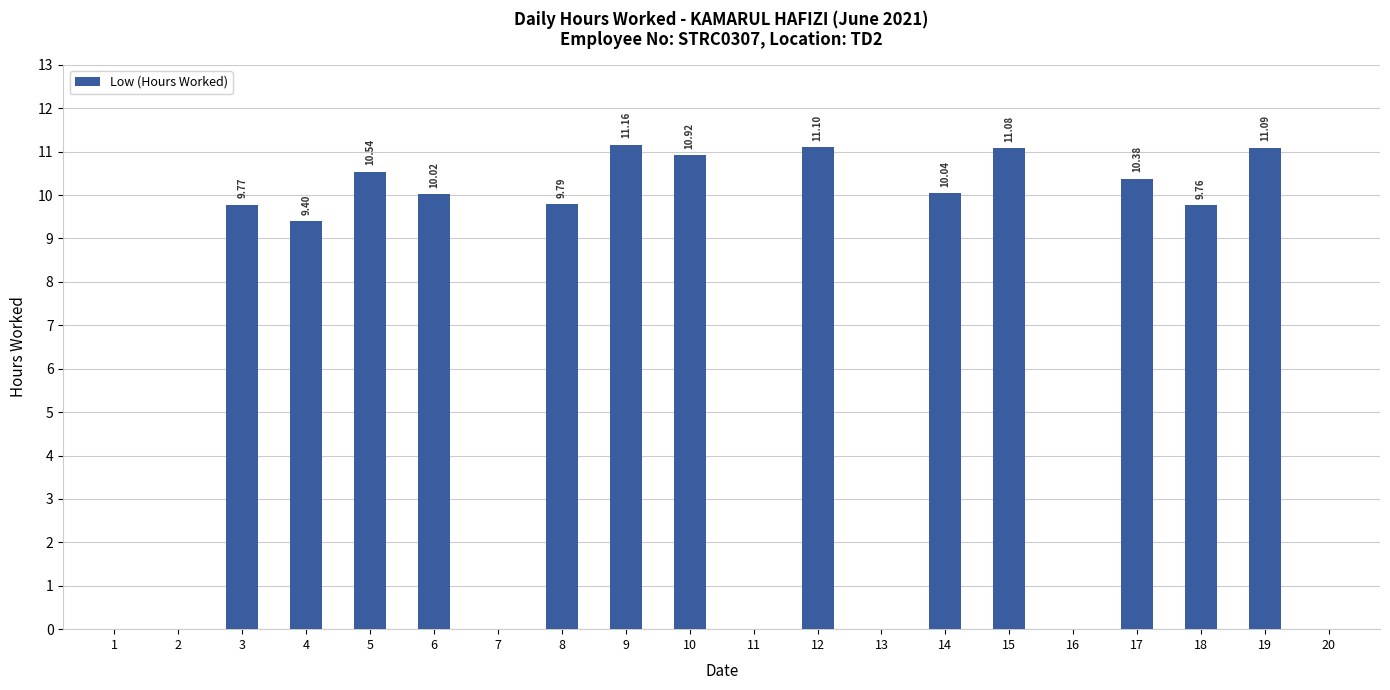

What is the difference between the values at 13 and 12?

11.1